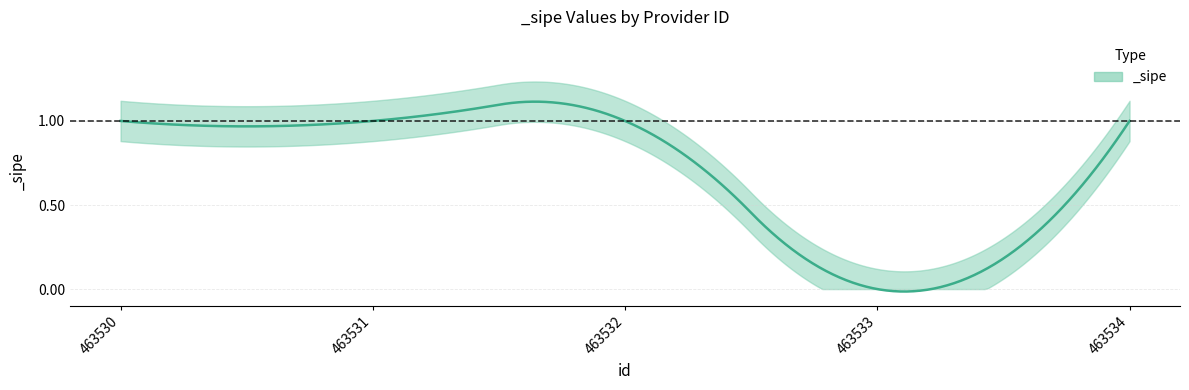

What is the greatest value displayed?

1